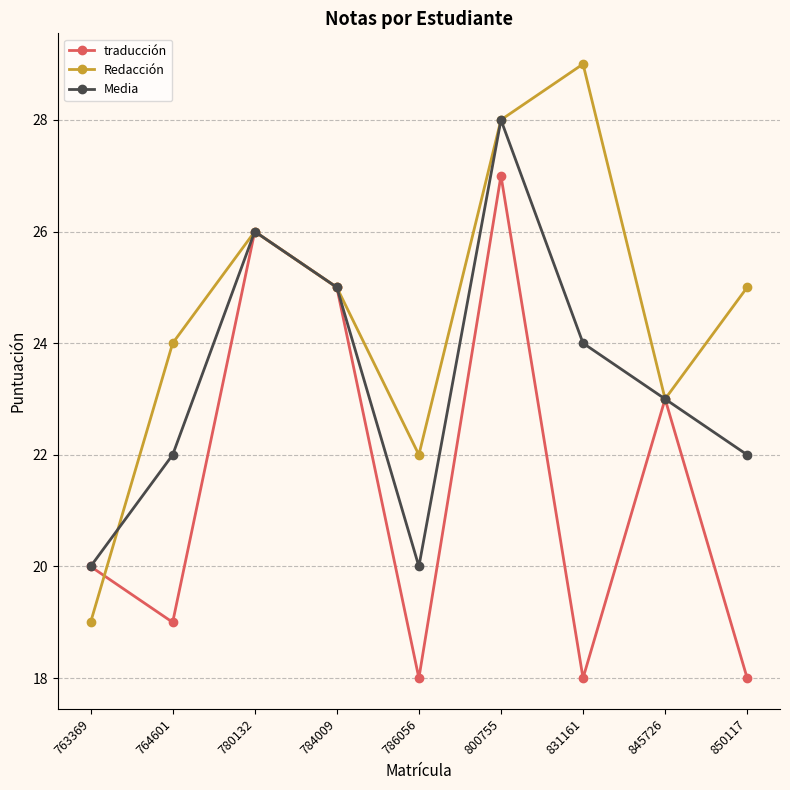

How many interior local valleys does the traducción series have?

3